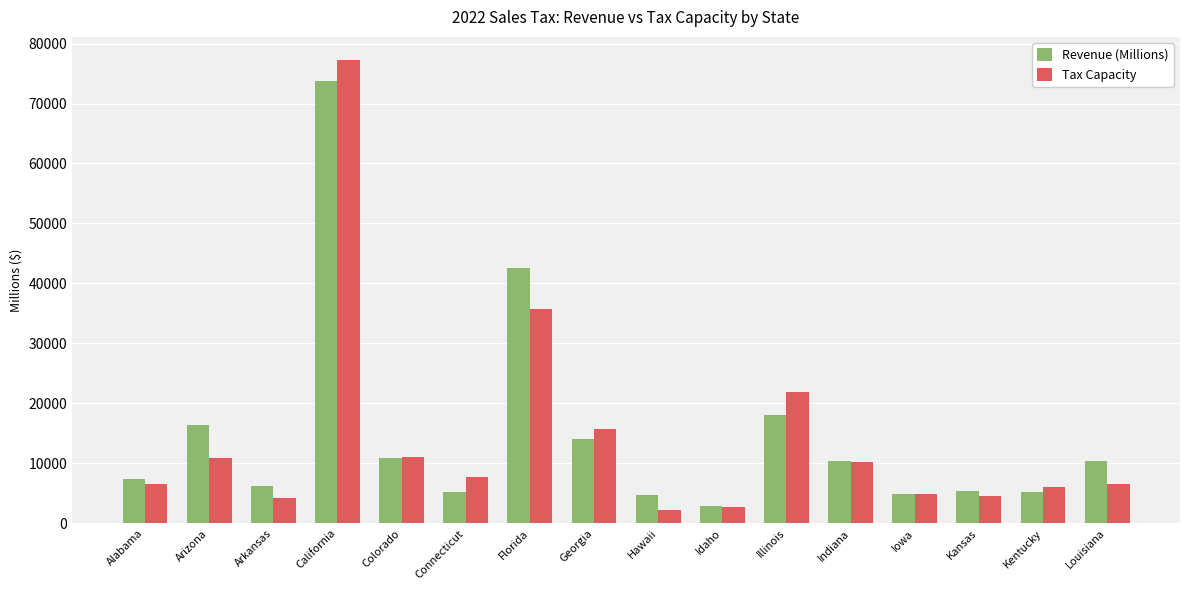

At how many categories does at least one series exceed 34948?

2